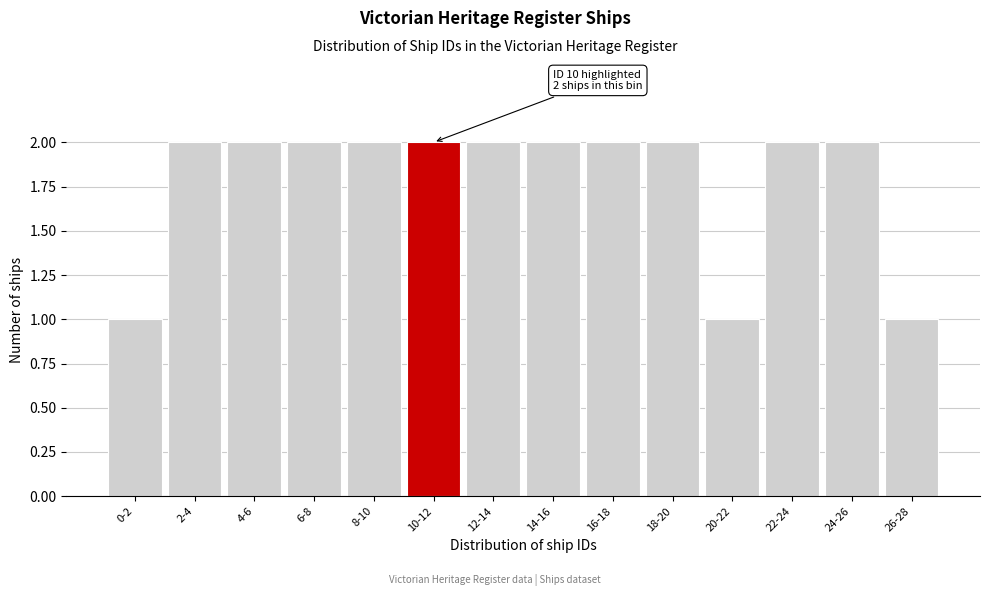

Reading left to right, what are all the values shown in this chart?

1	2	2	2	2	2	2	2	2	2	1	2	2	1